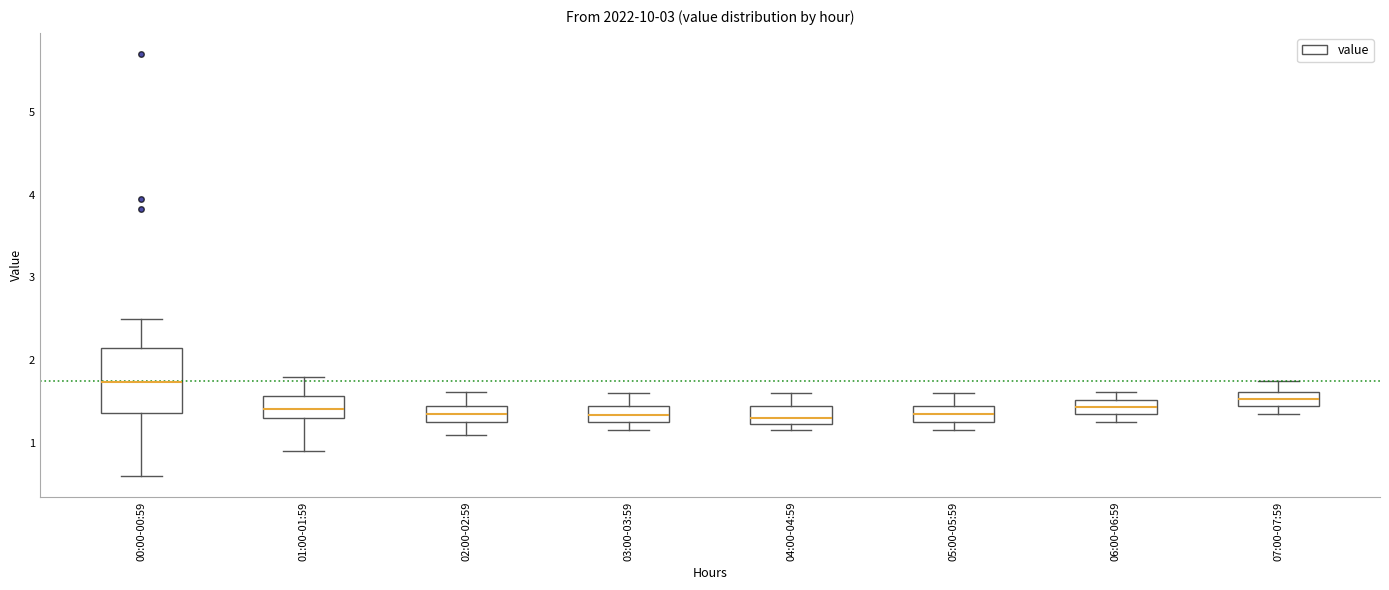

Reading left to right, read every box against the y-axis: the position of its median line, the range the box covers, and the ends of its whiskers. The values are not printed on the chart, so give them approximately, as read against the axis.

00:00-00:59: median 1.7, box 1.4 to 2.1, whiskers 0.6 to 2.5
01:00-01:59: median 1.4, box 1.3 to 1.6, whiskers 0.9 to 1.8
02:00-02:59: median 1.4 (inside the box), box 1.3 to 1.4, whiskers 1.1 to 1.6
03:00-03:59: median 1.3 (inside the box), box 1.3 to 1.5, whiskers 1.2 to 1.6
04:00-04:59: median 1.3, box 1.2 to 1.4, whiskers 1.2 (just below the box's lower edge) to 1.6
05:00-05:59: median 1.4, box 1.3 to 1.5, whiskers 1.2 to 1.6
06:00-06:59: median 1.4 (inside the box), box 1.4 to 1.5, whiskers 1.3 to 1.6
07:00-07:59: median 1.5 (inside the box), box 1.5 to 1.6, whiskers 1.4 to 1.8